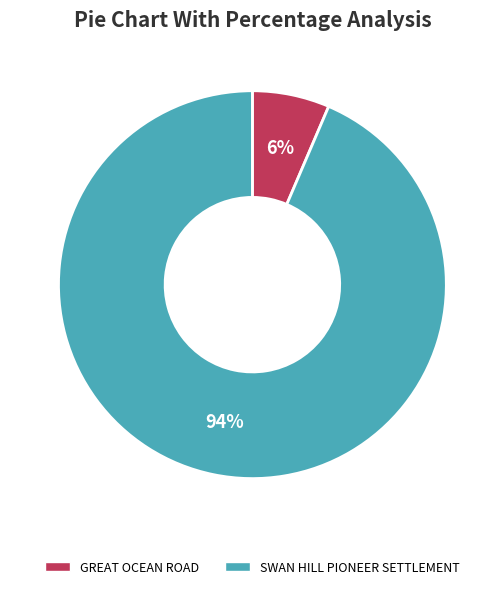

Which slice represents more than half of the pie?

SWAN HILL PIONEER SETTLEMENT